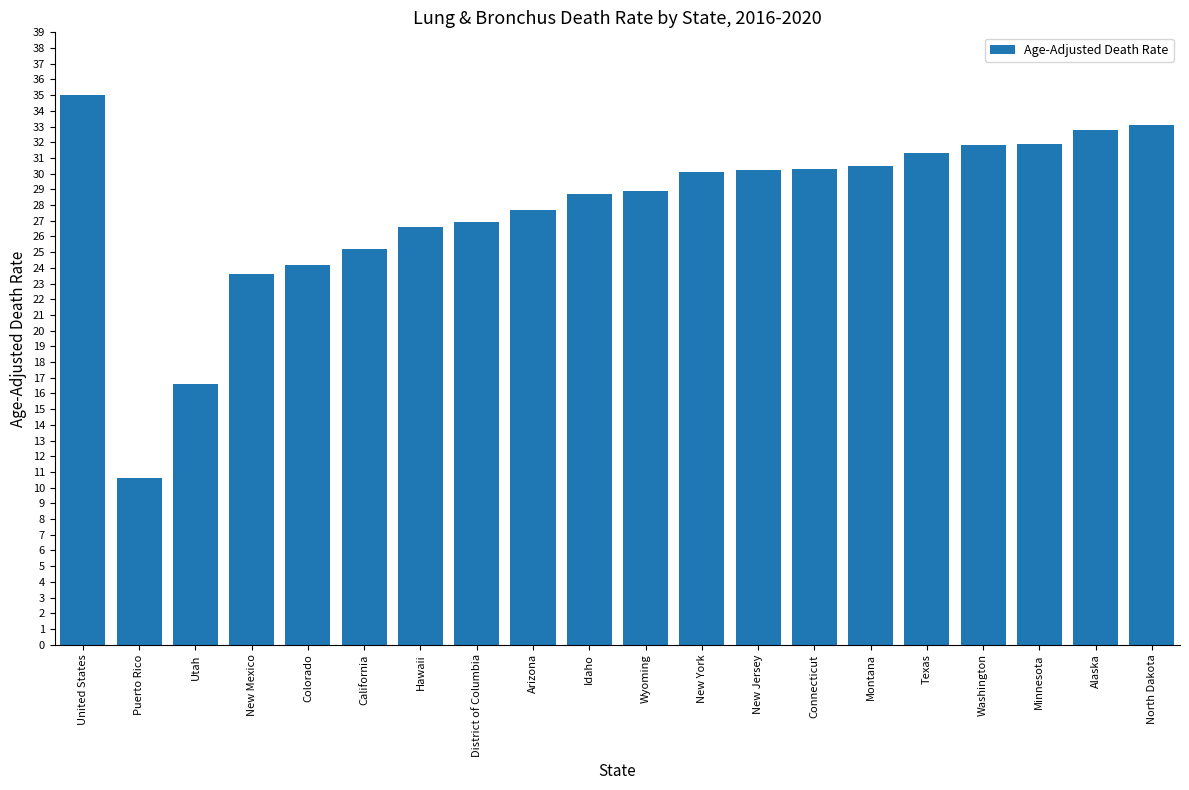

What is the change in value from District of Columbia to Arizona?

+0.8